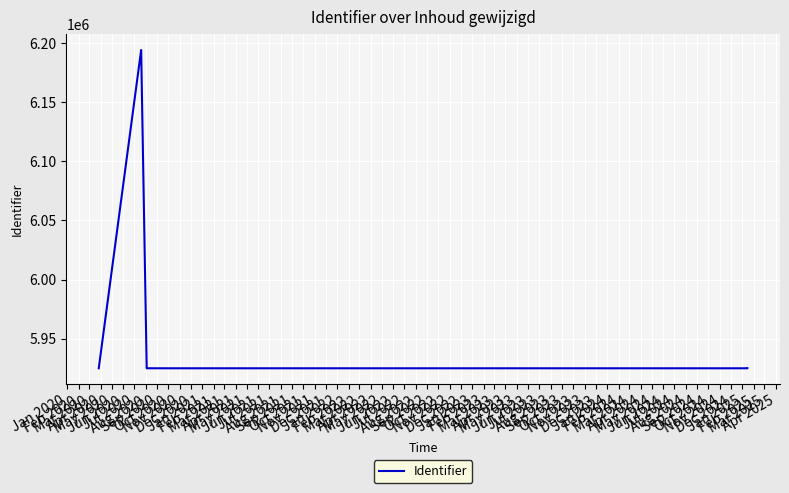

Reading left to right, what are all the values shown in this chart?

5924848	5924853	5924856	5924859	6194349	6194346	5924854	5924862	5924866	5924868	5924871	5924857	5924845	5924846